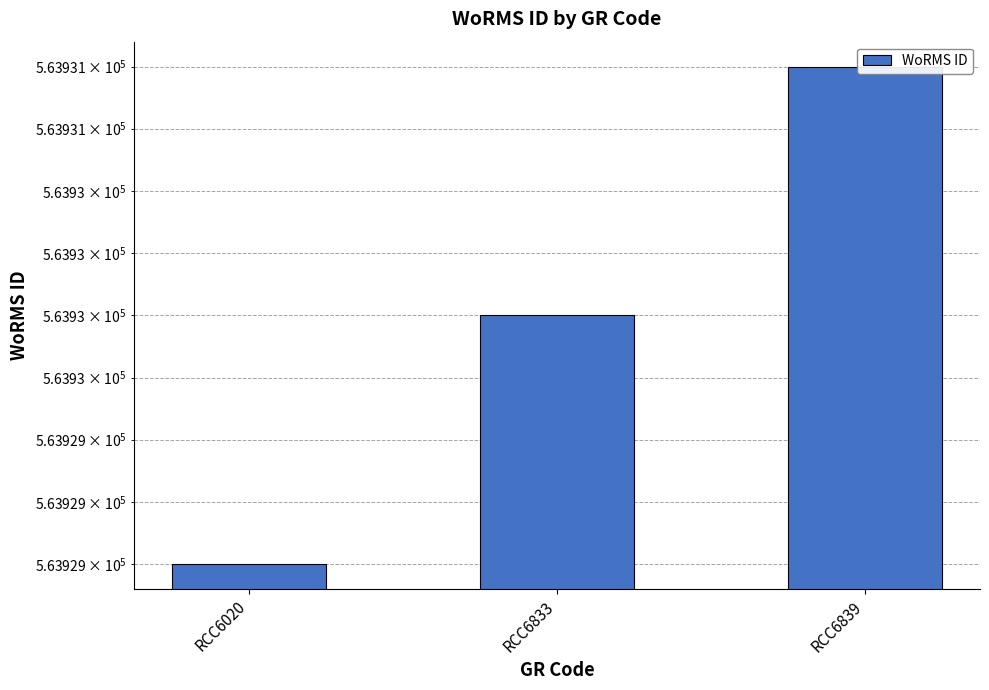

Reading left to right, transcribe all the data shown in this chart.

RCC6020=563929	RCC6833=563930	RCC6839=563931